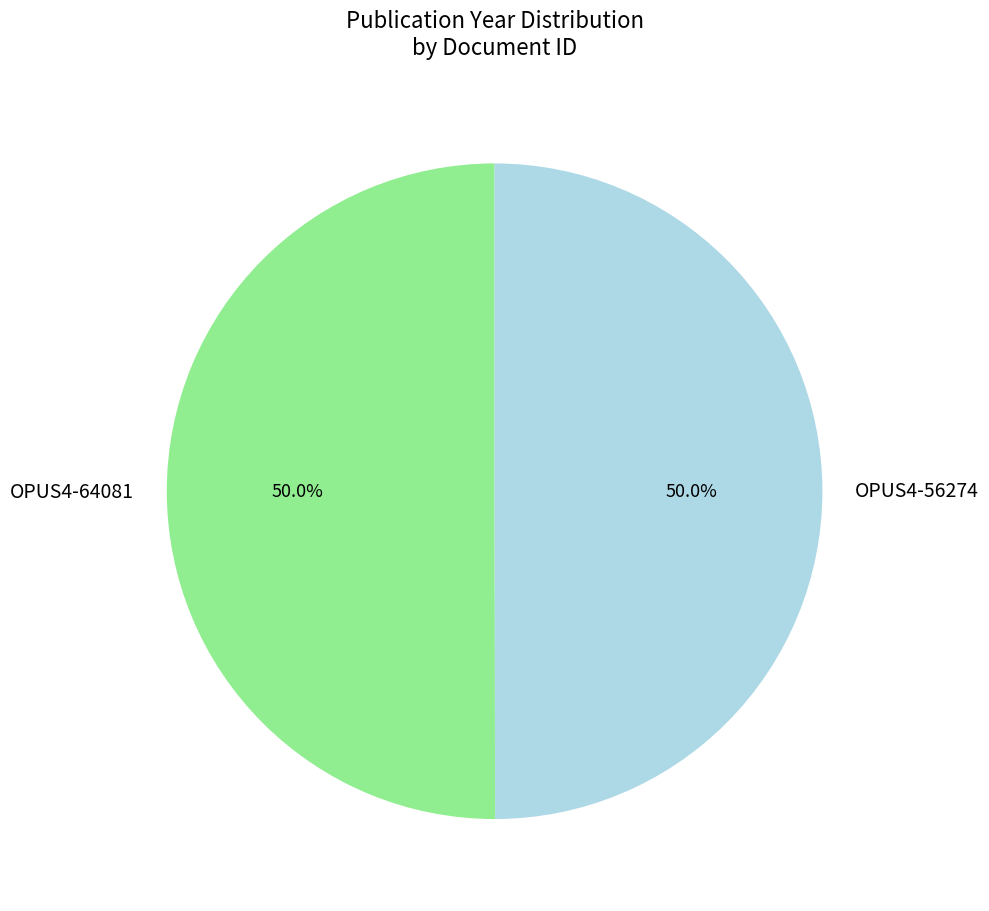

How much of the chart is everything except OPUS4-64081?

50.0%